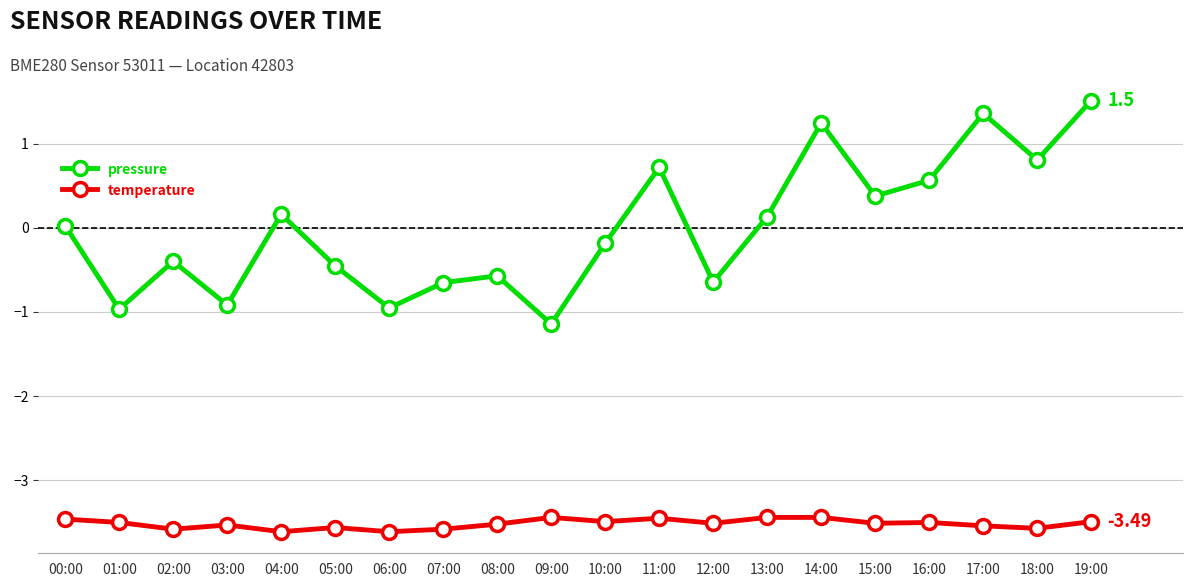

What is the smallest value displayed?

-3.6